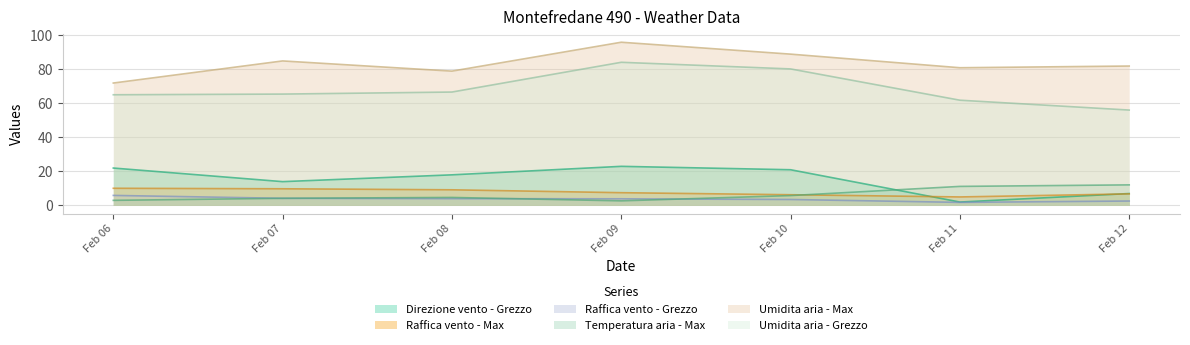

Rank the series by their maximum value, from highest to lowest.

Umidita aria - Max, Umidita aria - Grezzo, Direzione vento - Grezzo, Temperatura aria - Max, Raffica vento - Max, Raffica vento - Grezzo